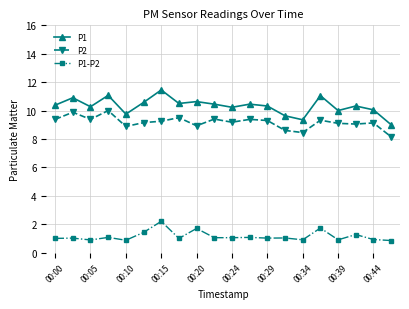

Does the chart have visible grid lines?

Yes